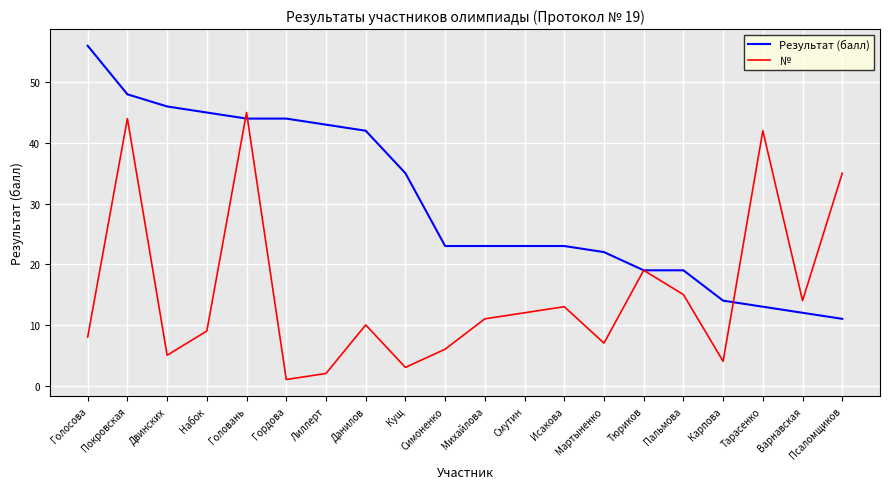

At which category is the sum across all series the highest?

Покровская